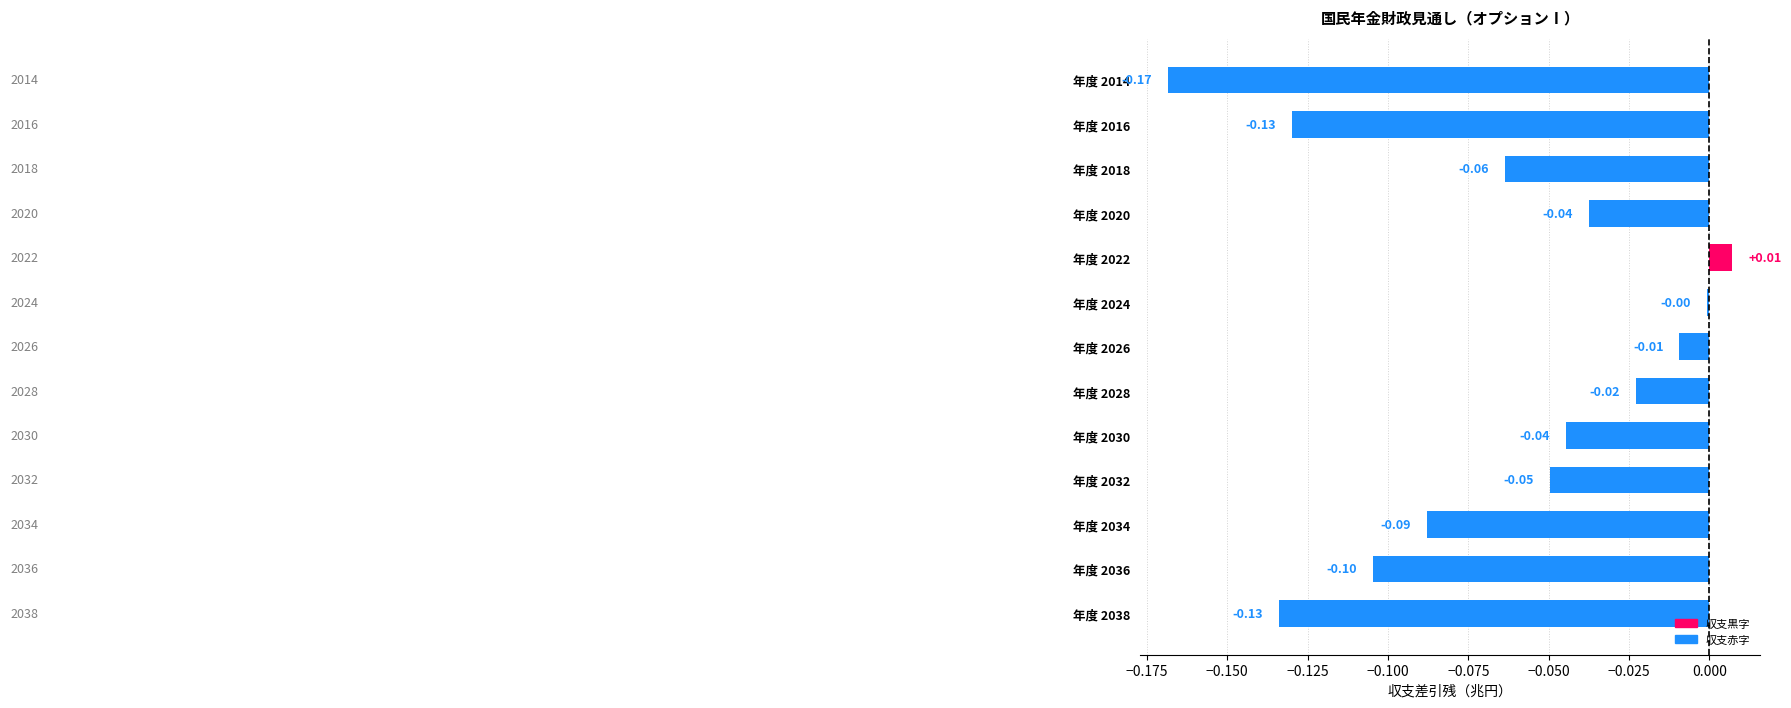

Between 年度 2026 and 年度 2016, which is larger?

年度 2026